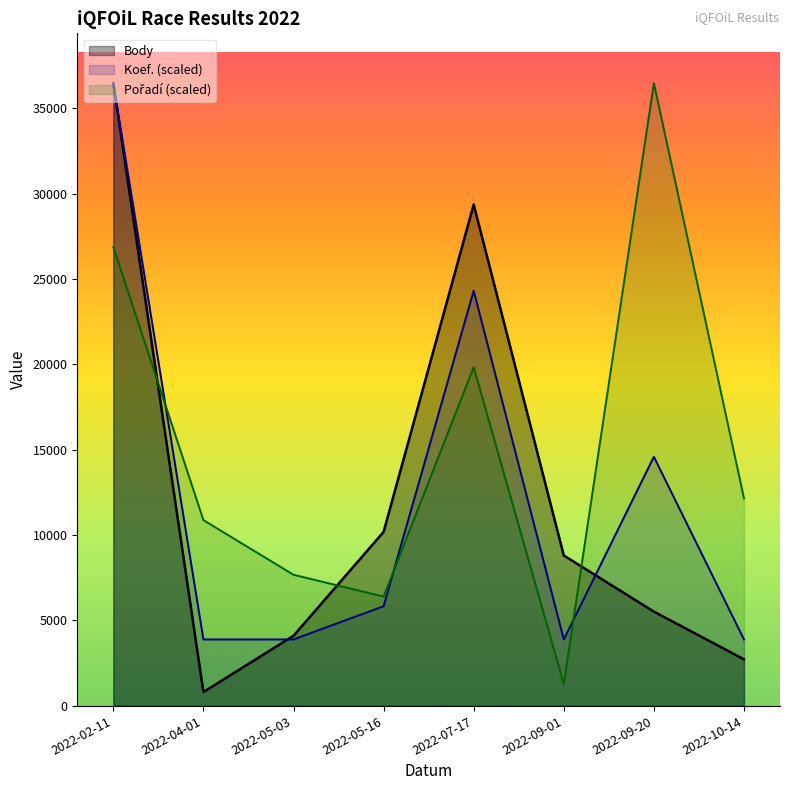

What is the difference between the maximum and minimum values in the Pořadí series?

35196.1